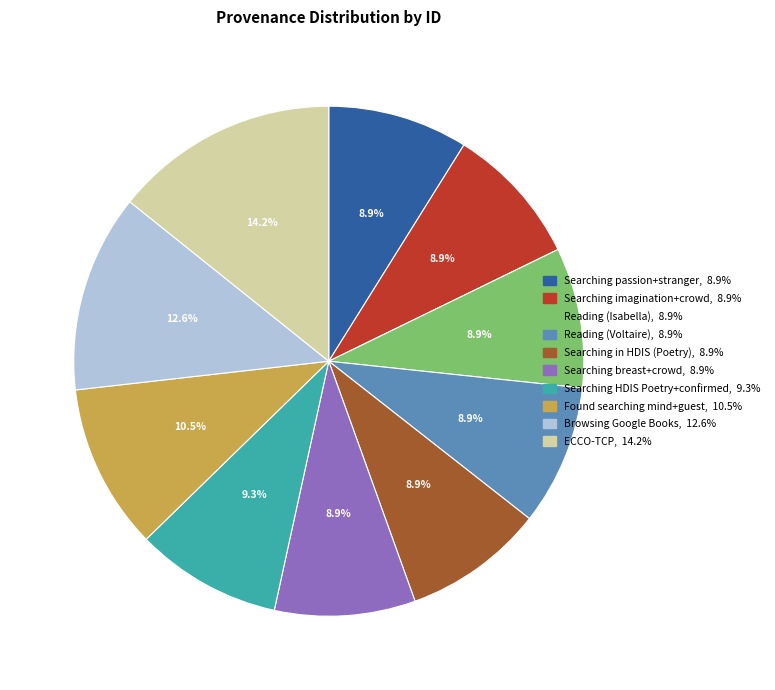

To the nearest percent, what is the average slice percentage?

10%